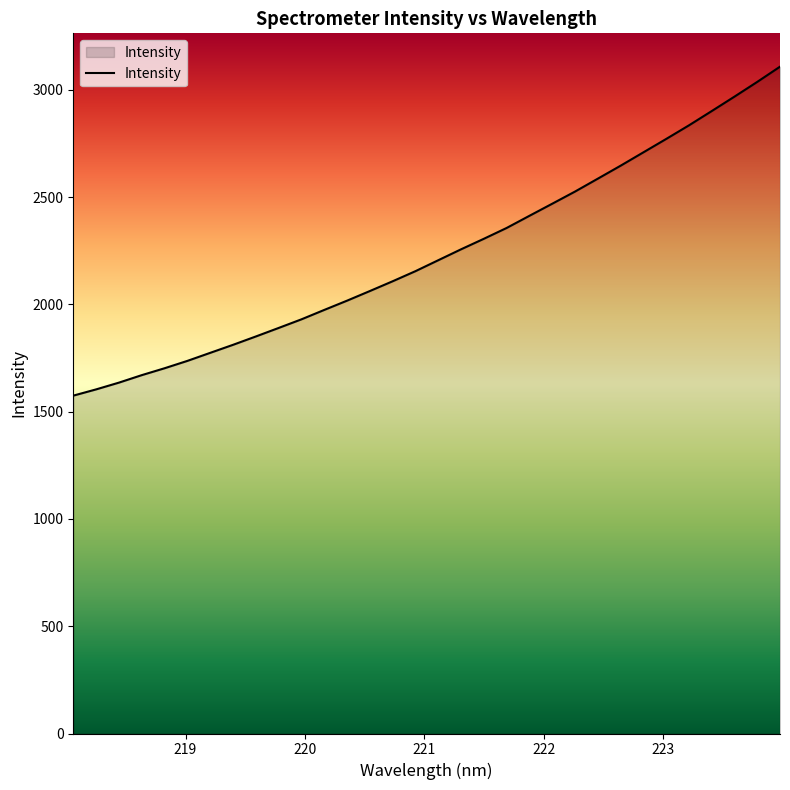

What is the minimum value shown in the chart?

1574.9